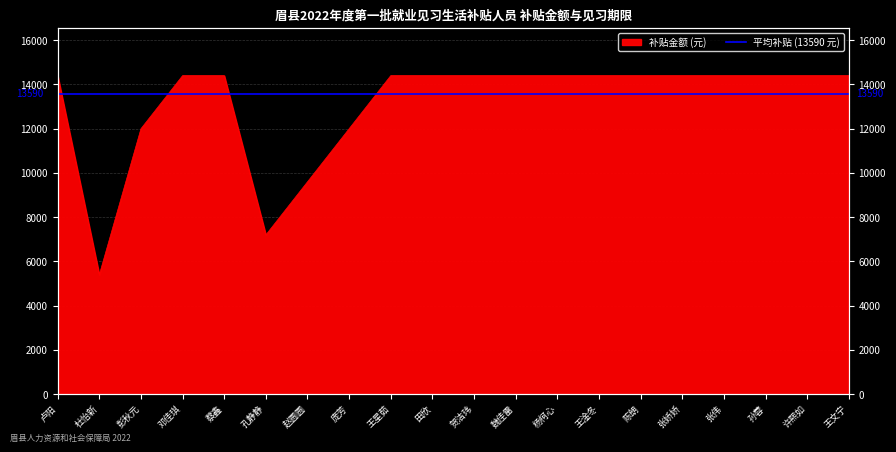

Which category has the highest value across all series?

卢阳